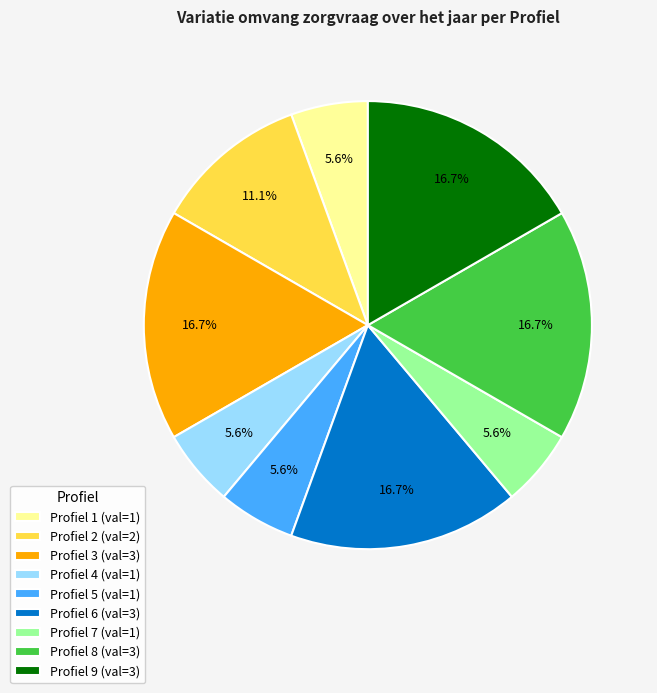

To the nearest percent, what percentage of the pie is Profiel 4?

6%